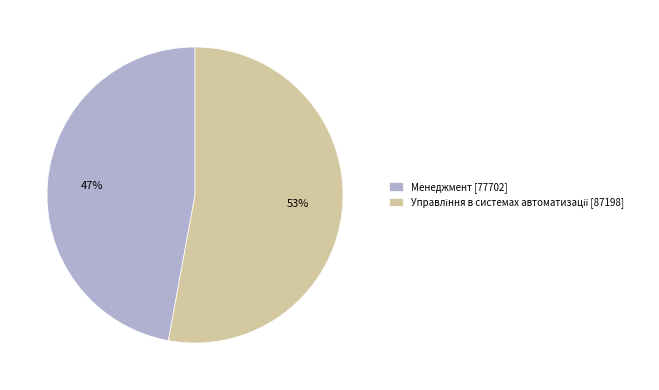

Is it true that Менеджмент [77702] is 47% of the pie?

True